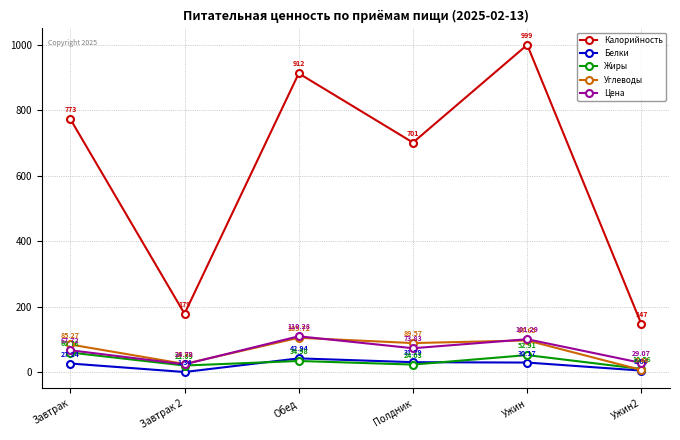

What is the difference between the Калорийность values at Завтрак 2 and Завтрак?

594.0